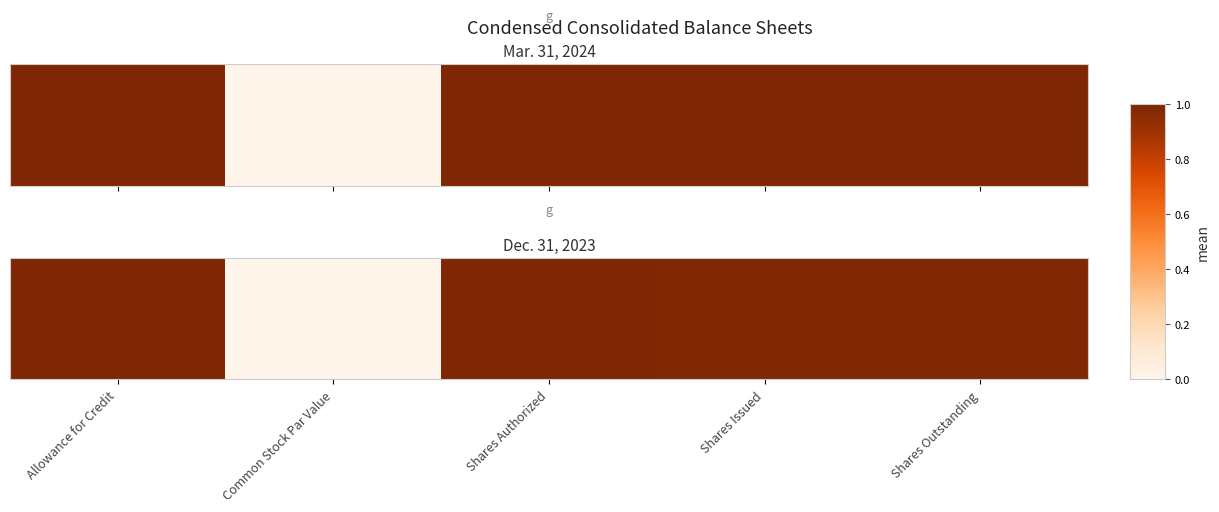

Read the value at Shares Issued.

1.0